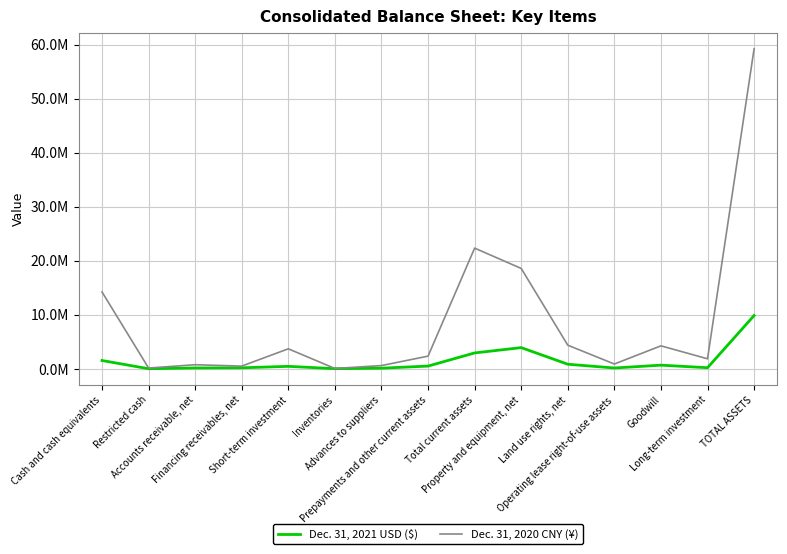

What are all the series names shown in the legend?

Dec. 31, 2021 USD ($), Dec. 31, 2020 CNY (¥)